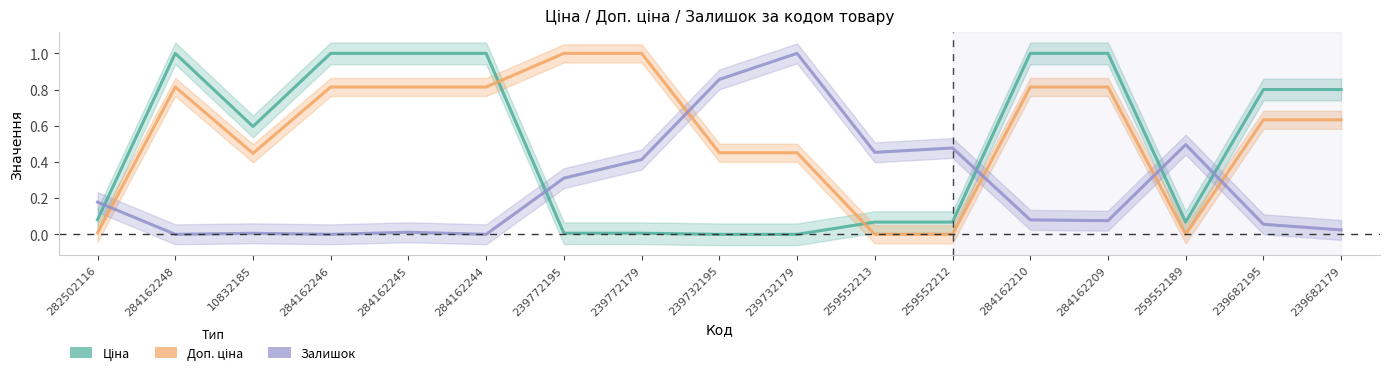

How many times do Залишок and Ціна cross each other?

5